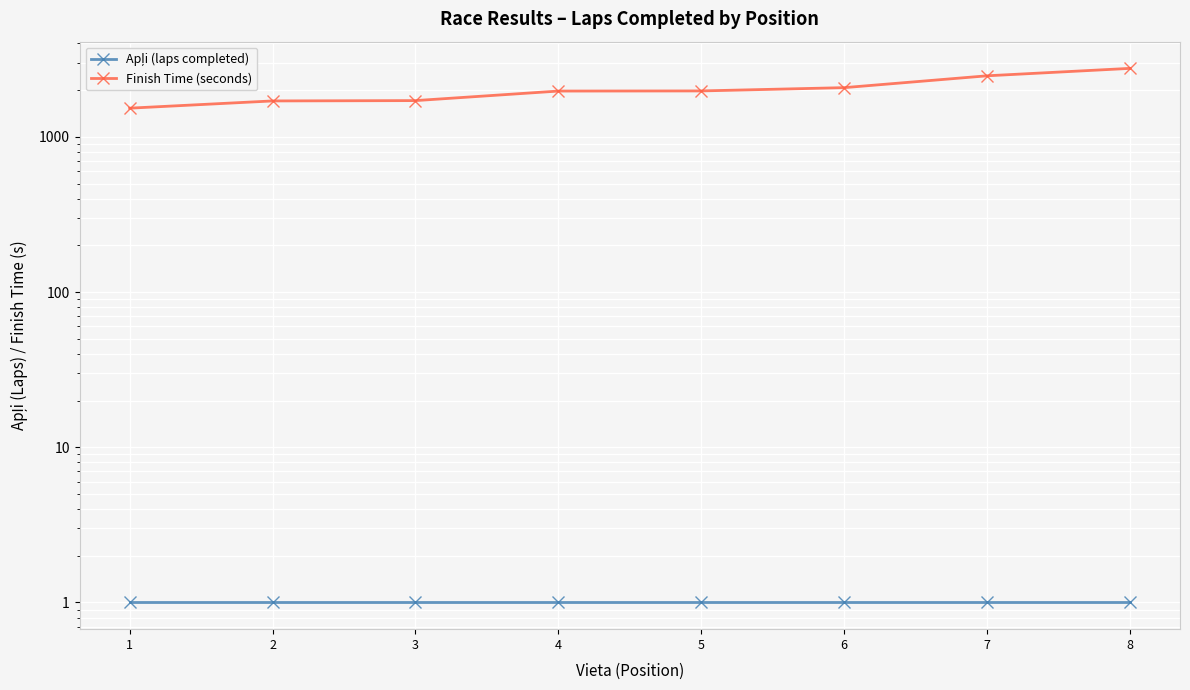

True or false: Finish Time (seconds) and Apļi (laps completed) cross at least once.

False